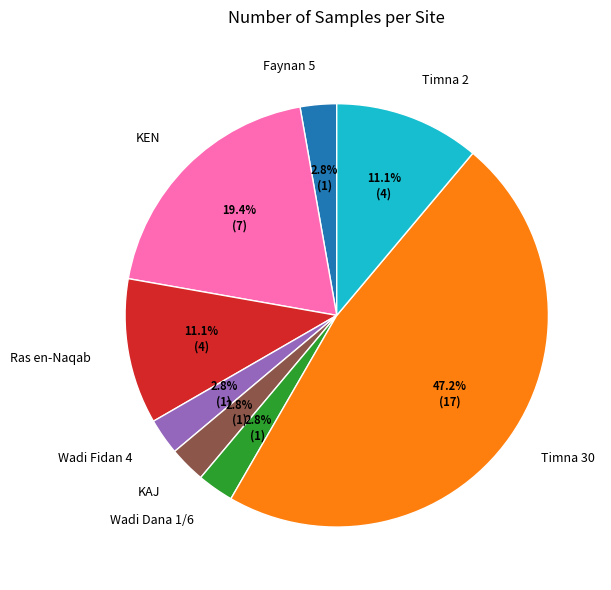

To the nearest percent, what is the difference between the largest and smallest slice percentages?

44%